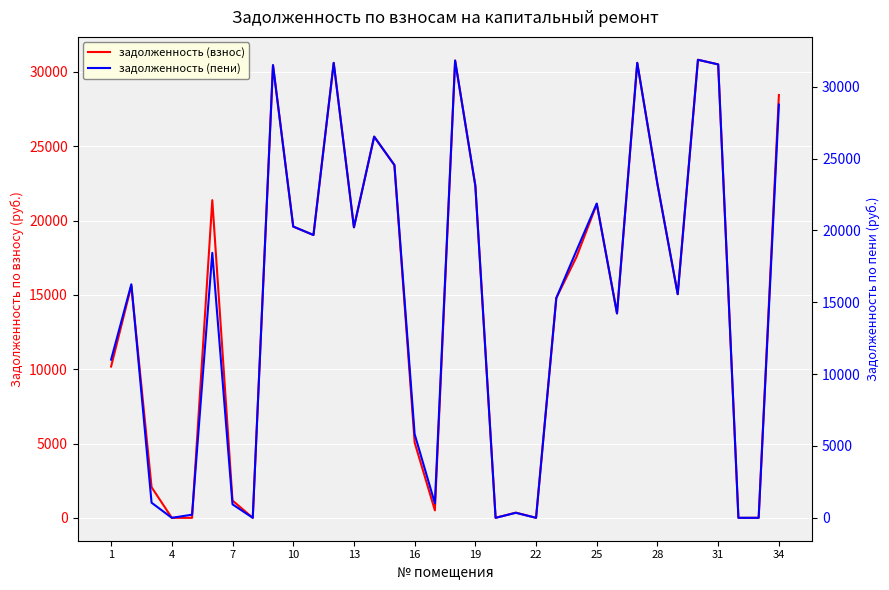

What is the highest value of the задолженность (взнос) series?

30817.9